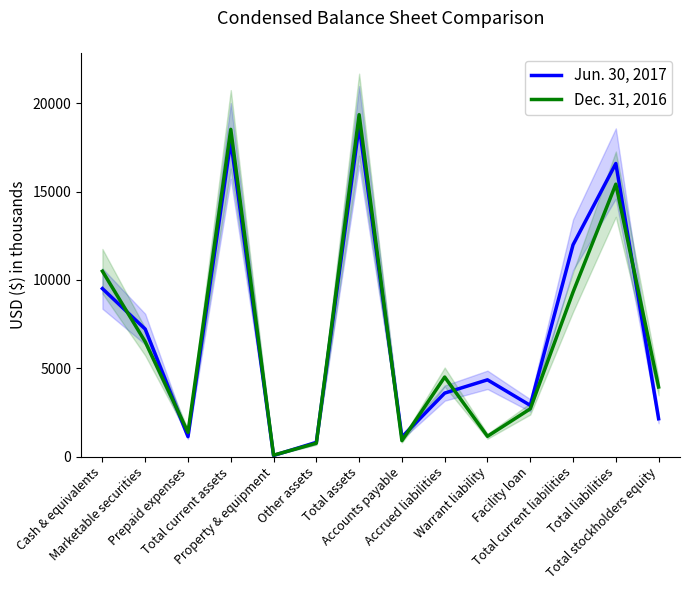

How many data points in Jun. 30, 2017 are above 4343?

6